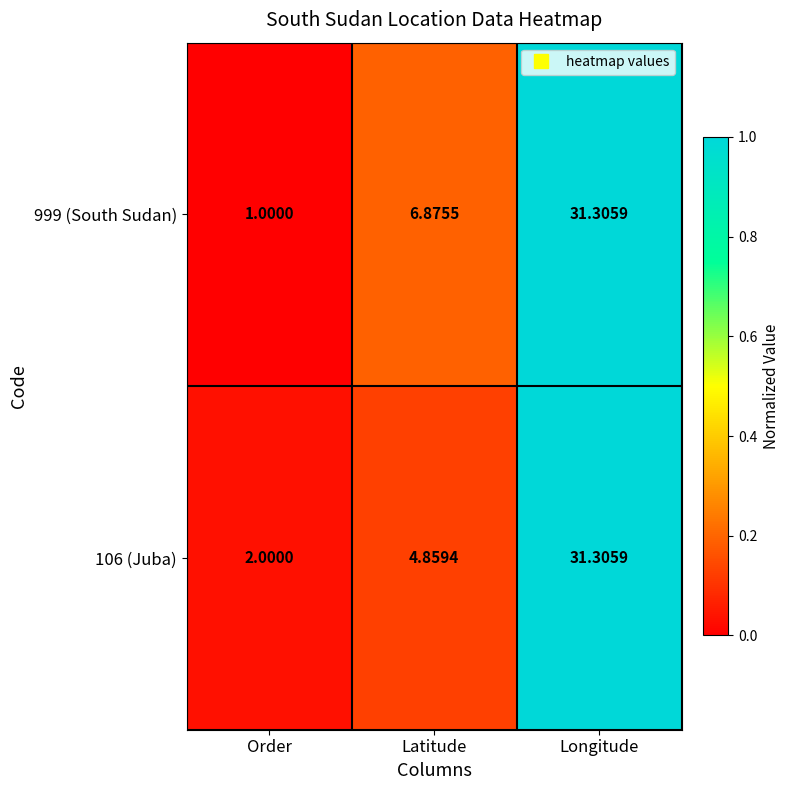

Where is 106 (Juba) nearest to the value 16?

Latitude